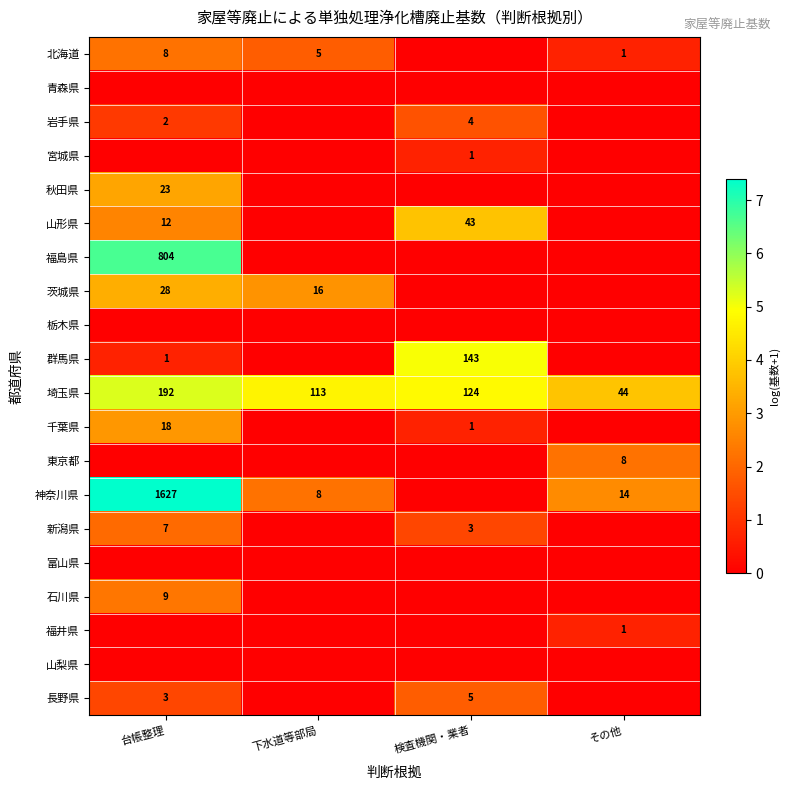

Is the value of 茨城県 at 台帳整理 greater than the value of 石川県 at 台帳整理?

Yes